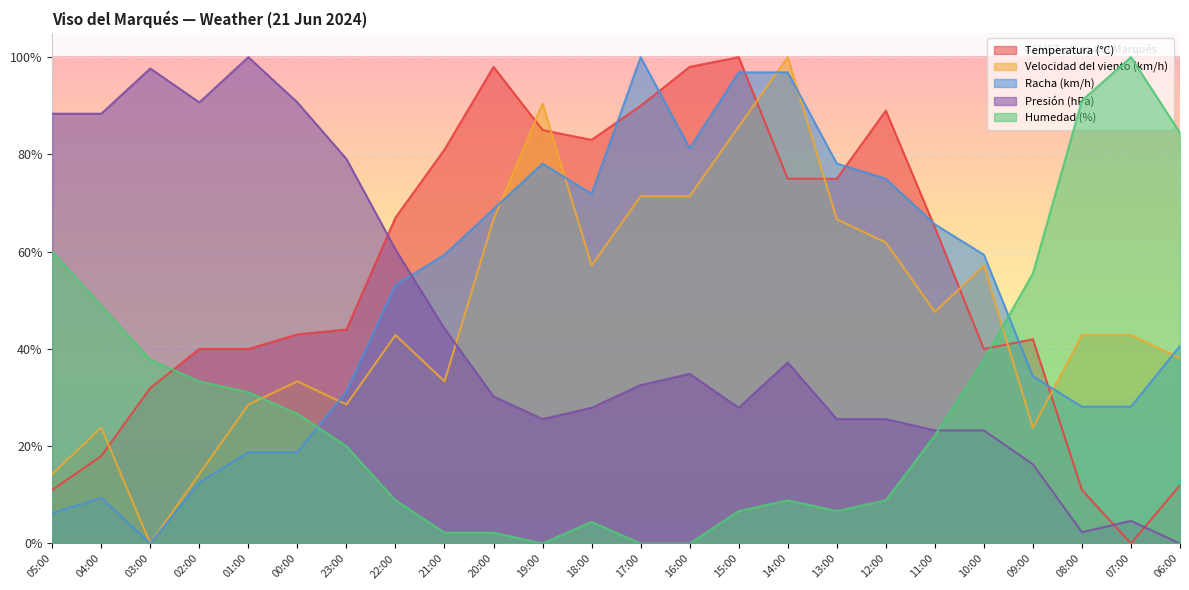

What is the label of the 7th point from the left?

23:00